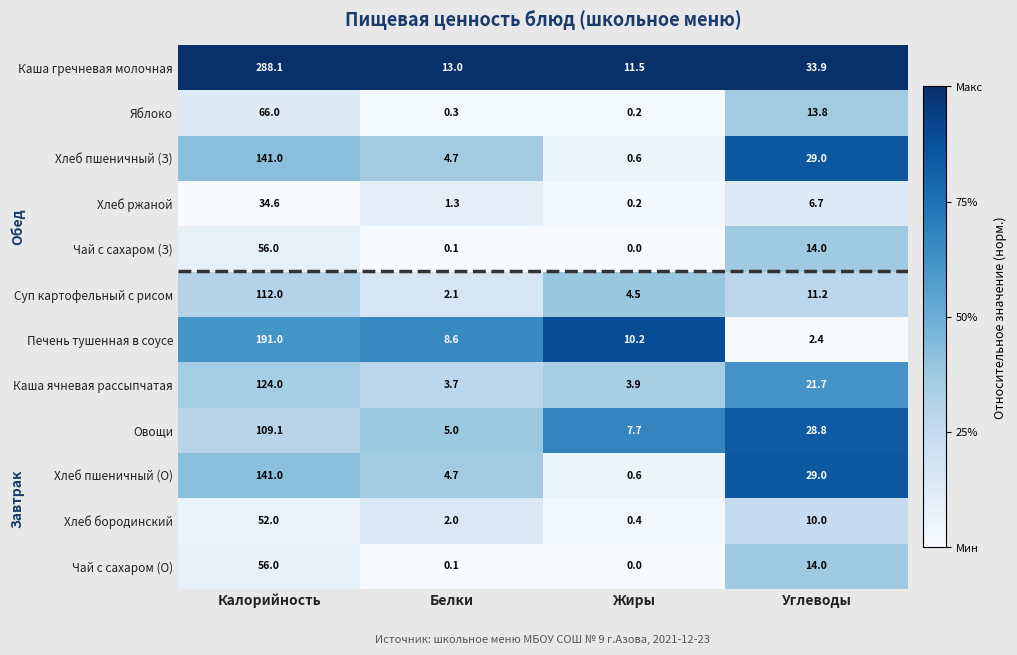

Which label corresponds to the largest value in the chart?

Калорийность